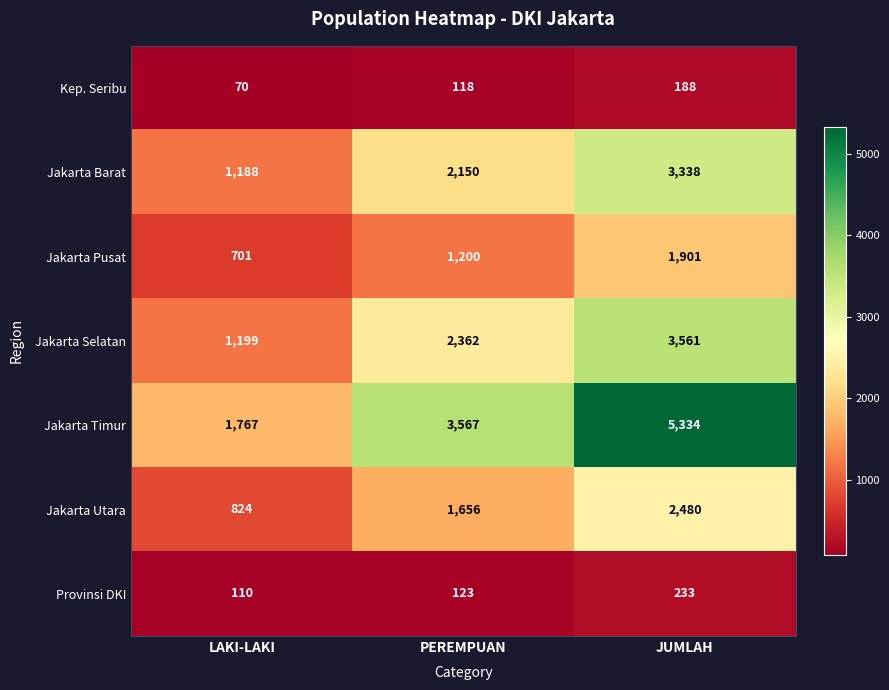

Reading left to right, transcribe all the data shown in this chart.

Kep. Seribu: 70	118	188
Jakarta Barat: 1188	2150	3338
Jakarta Pusat: 701	1200	1901
Jakarta Selatan: 1199	2362	3561
Jakarta Timur: 1767	3567	5334
Jakarta Utara: 824	1656	2480
Provinsi DKI: 110	123	233